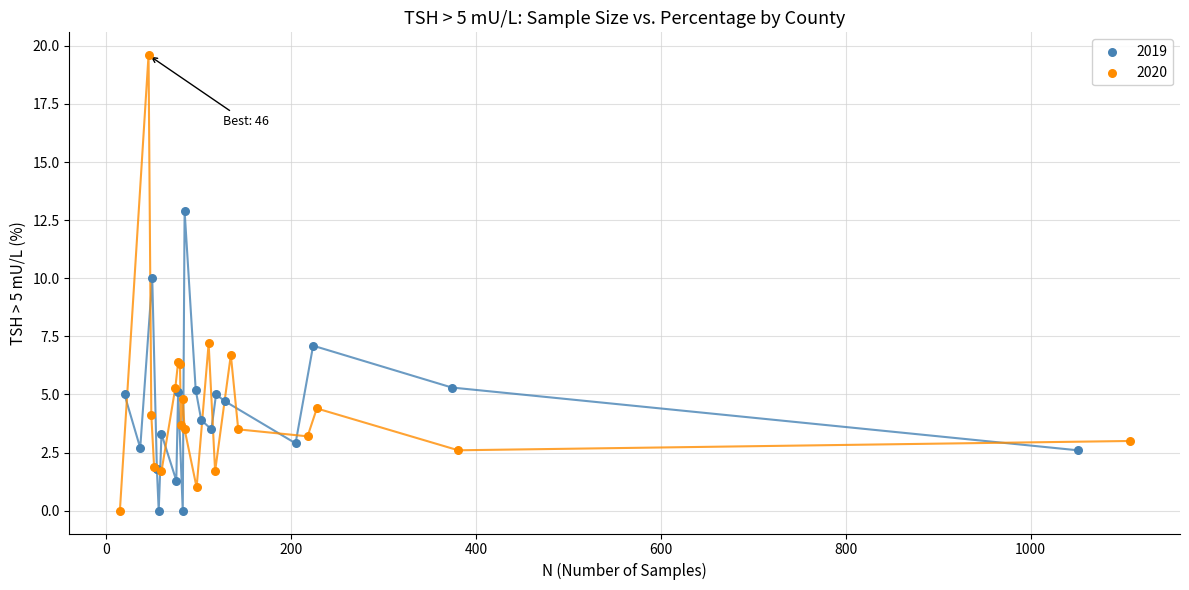

Which series has the largest Y range (max minus min)?

2020